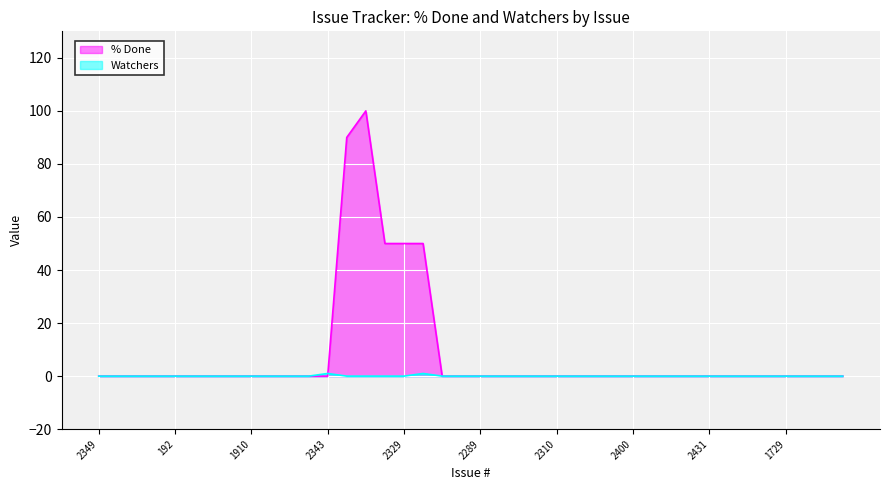

Reading left to right, what are all the values shown in this chart?

% Done: 2349=0	2161=0	2021=0	128=0	192=0	1602=0	1638=0	1722=0	1910=0	1982=0	1983=0	2165=0	2343=0	2098=90	2378=100	ISSUE-12=50	2329=50	ISSUE-17=50	2080=0	2149=0	2289=0	2305=0	2308=0	2309=0	2310=0	2312=0	2377=0	2399=0	2400=0	2416=0	2424=0	2425=0	2431=0	2447=0	1601=0	1622=0	1729=0	1731=0	1735=0	1882=0
Watchers: 2349=0	2161=0	2021=0	128=0	192=0	1602=0	1638=0	1722=0	1910=0	1982=0	1983=0	2165=0	2343=1	2098=0	2378=0	ISSUE-12=0	2329=0	ISSUE-17=1	2080=0	2149=0	2289=0	2305=0	2308=0	2309=0	2310=0	2312=0	2377=0	2399=0	2400=0	2416=0	2424=0	2425=0	2431=0	2447=0	1601=0	1622=0	1729=0	1731=0	1735=0	1882=0